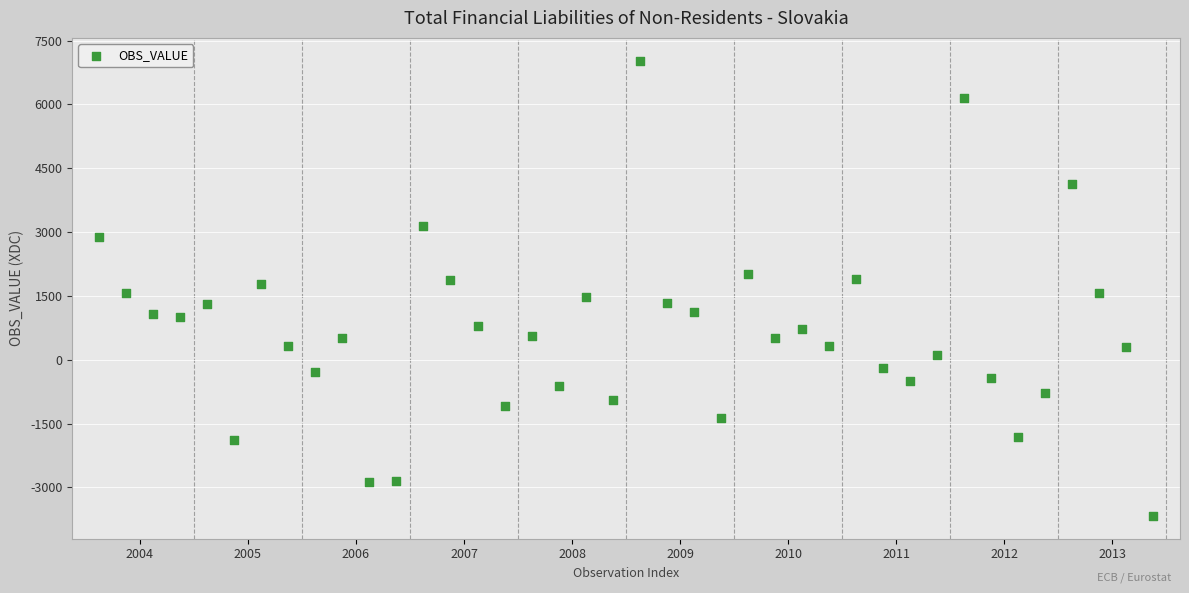

What is the range of Y values (max minus min)?

10695.6